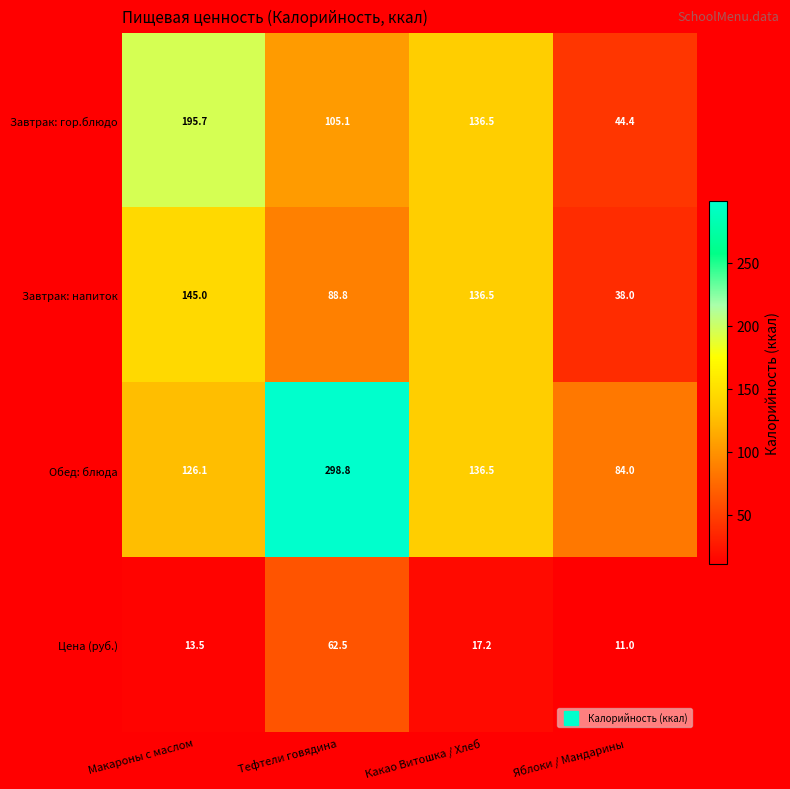

What is the difference between the Завтрак: напиток values at Тефтели говядина and Яблоки / Мандарины?

50.8